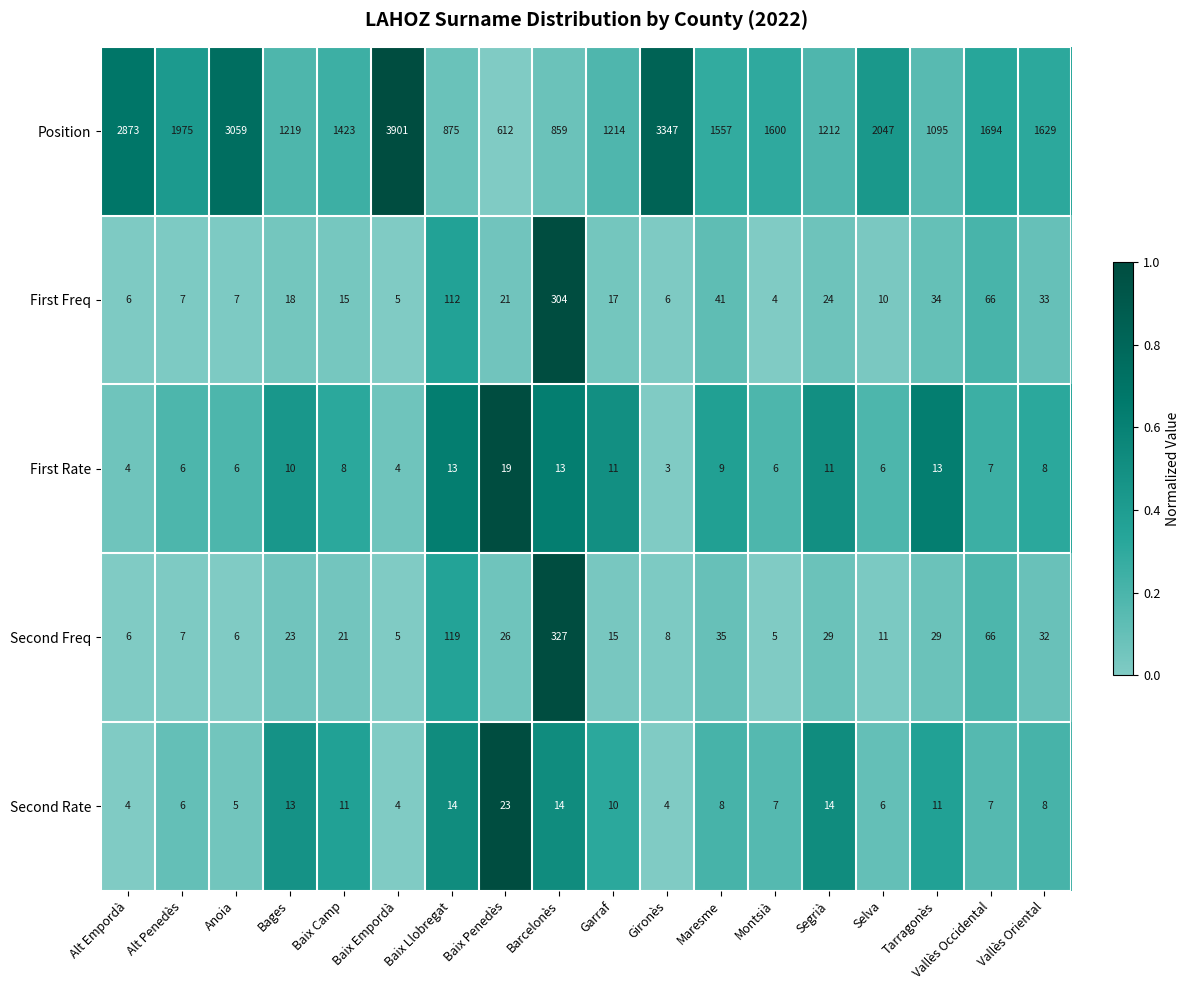

What is the sum of the First Freq values at Tarragonès and Anoia?

41